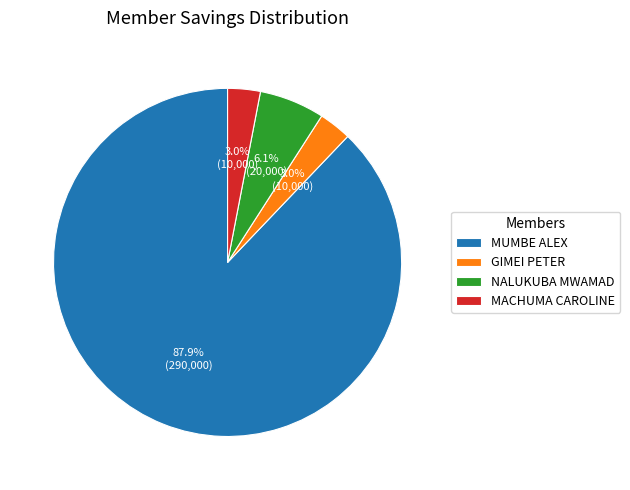

How many slices are in this pie chart?

4